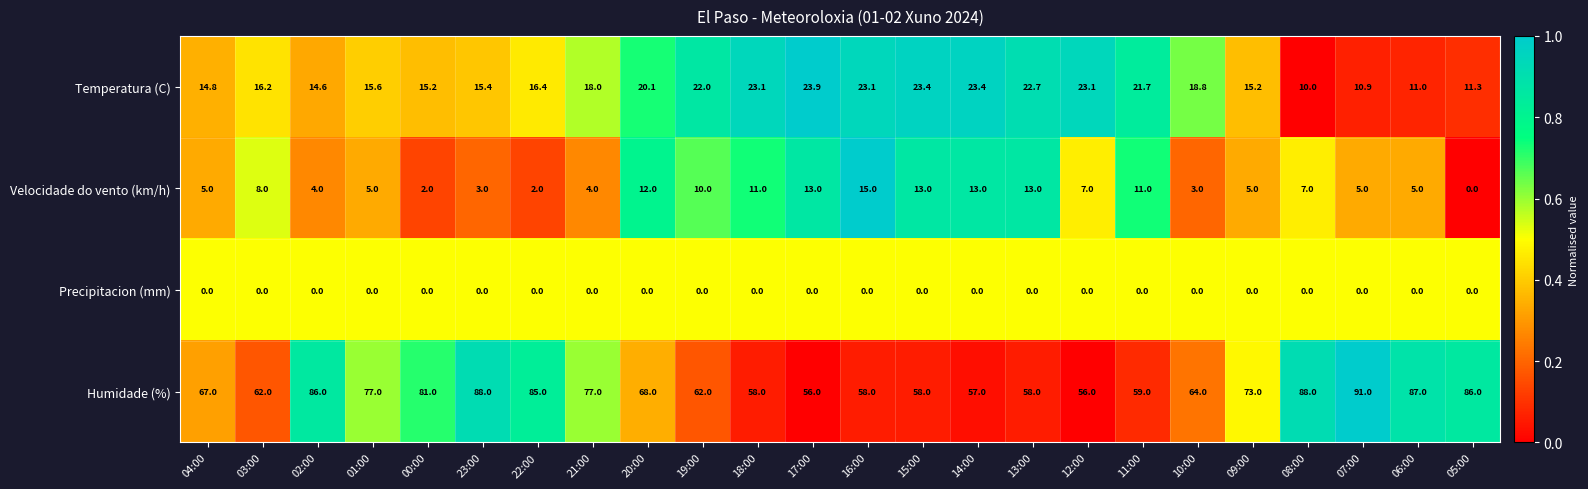

Is it true that Velocidade do vento (km/h) equals 5.0 at 04:00?

True